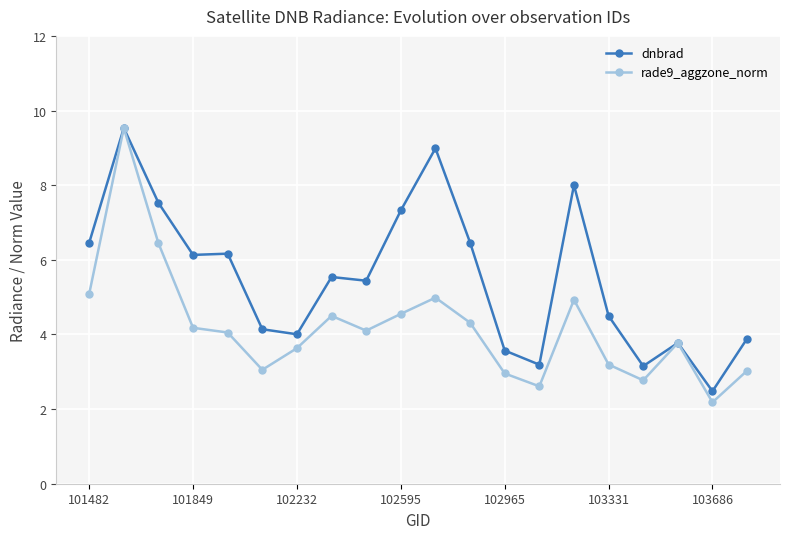

What is the difference between the second highest and minimum values in the dnbrad series?

6.5